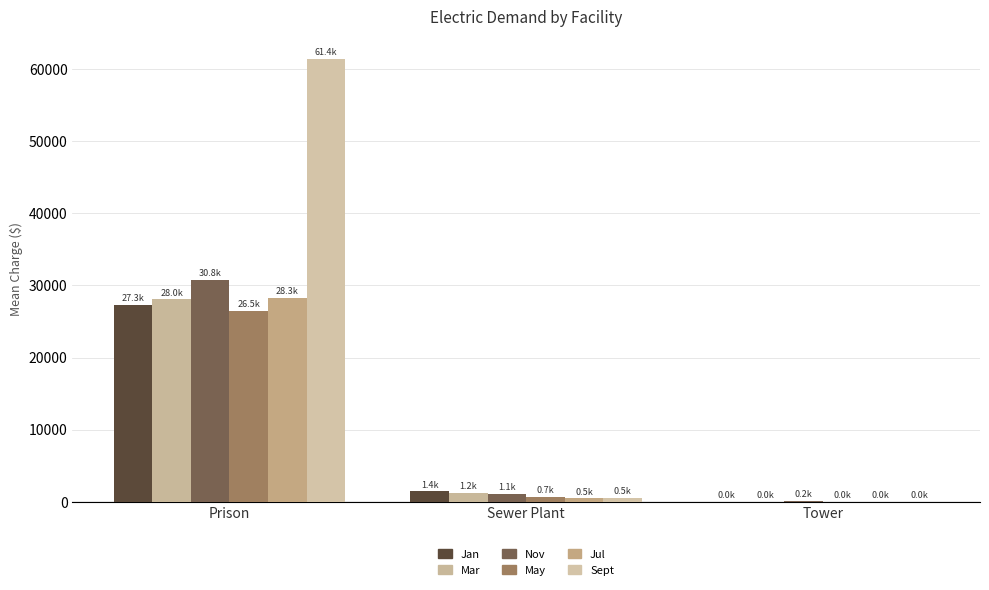

What is the approximate value of Mar at Sewer Plant?

1225.3